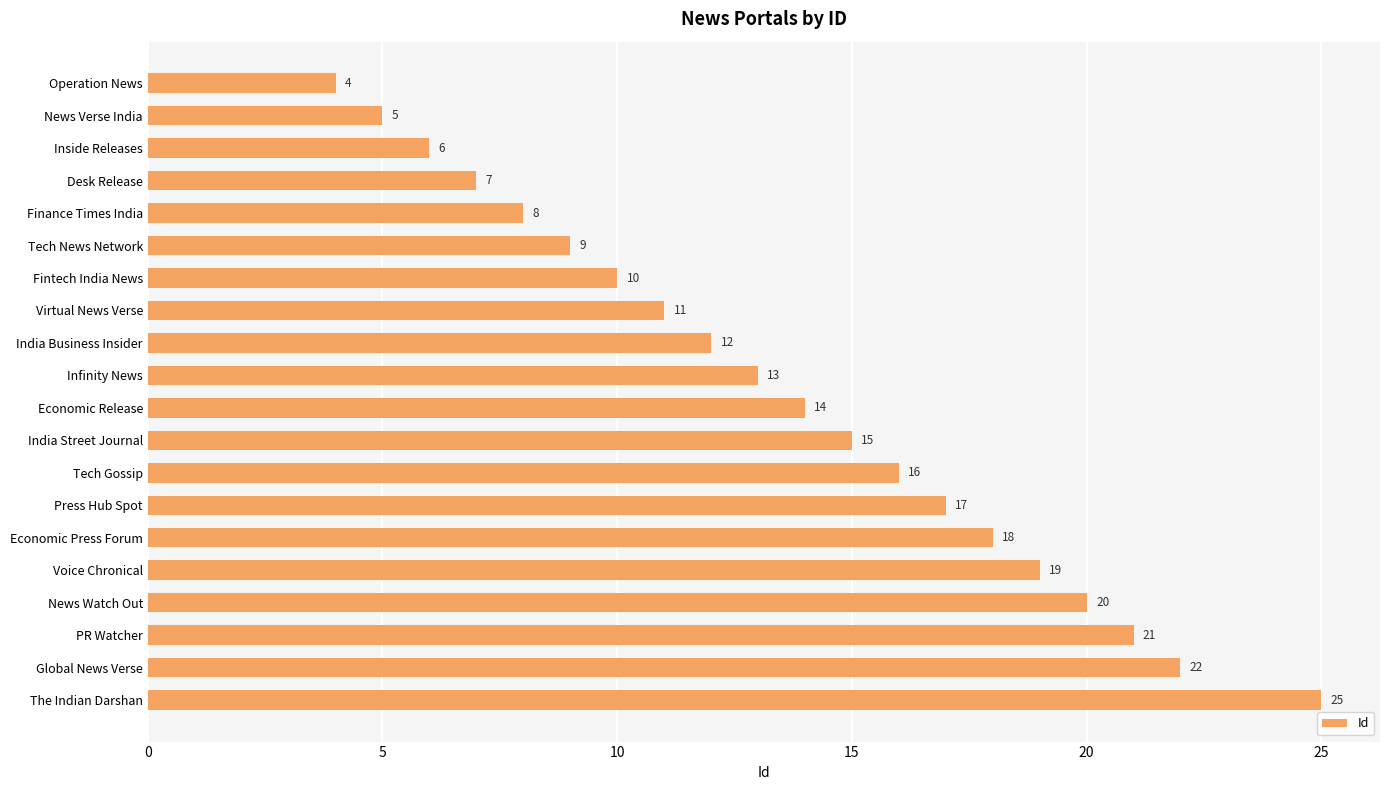

Does the chart contain any negative values?

No